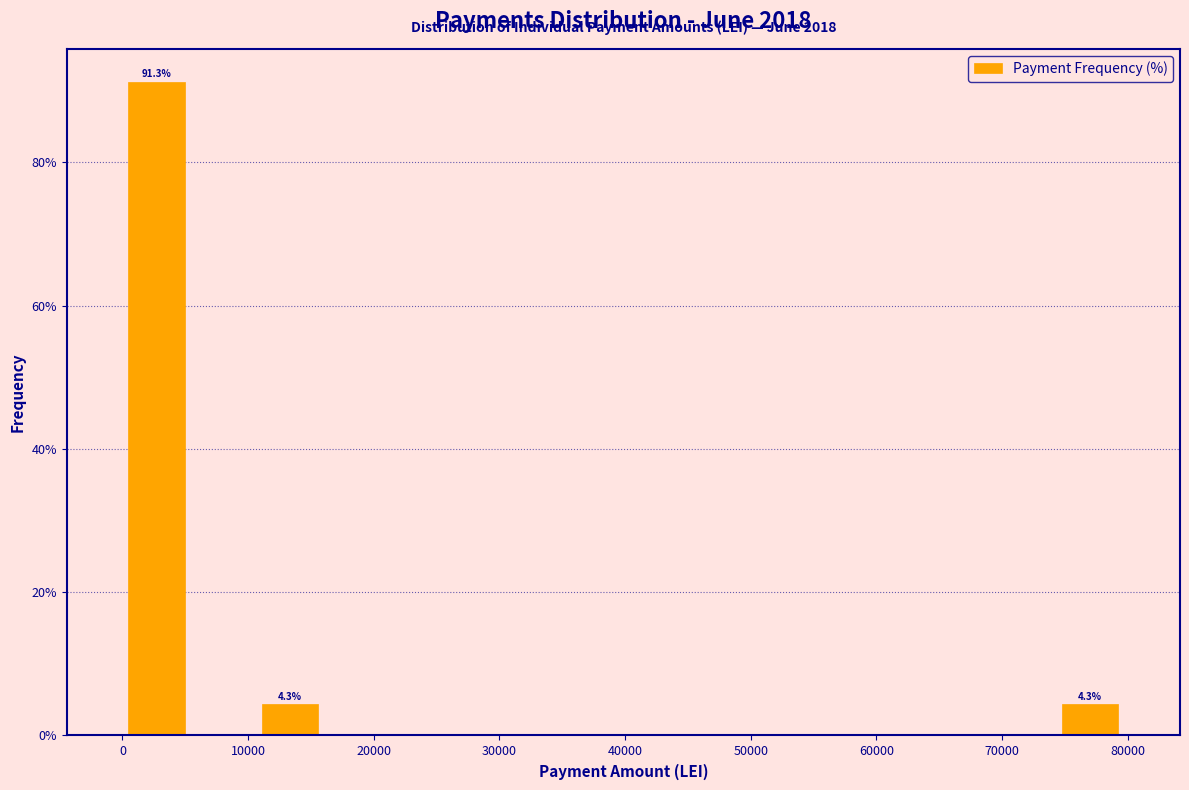

Over which range of the x-axis is the bar tallest?

0 to 5000